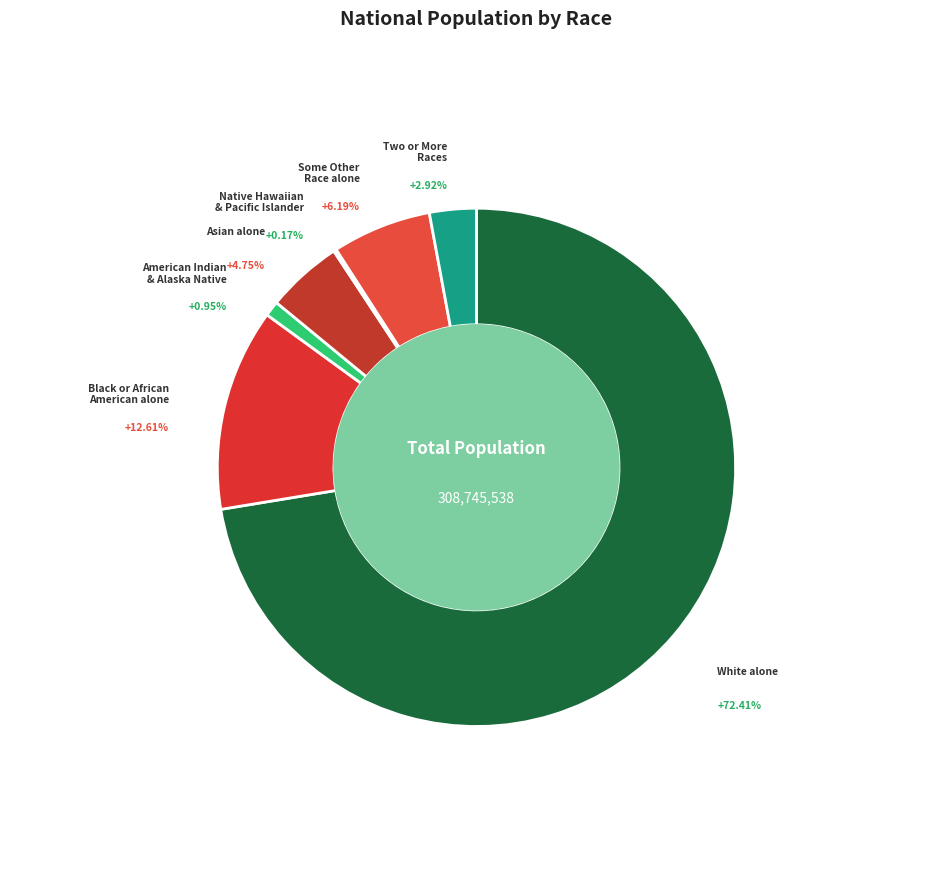

Is Some Other Race alone the majority of the pie?

No